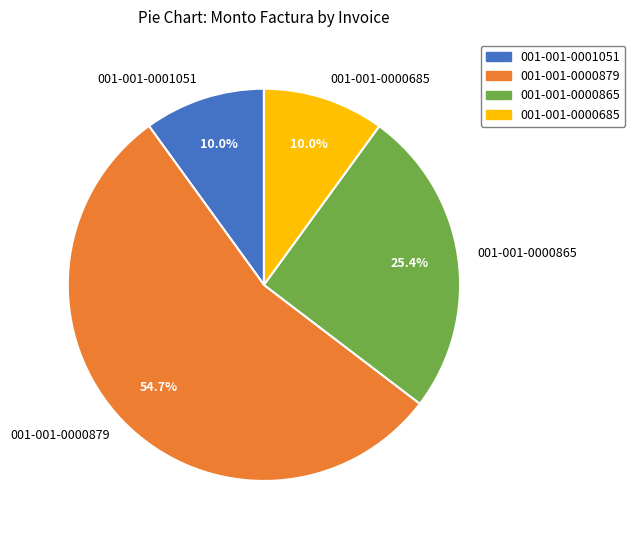

True or false: 001-001-0001051 accounts for 2% of the total.

False